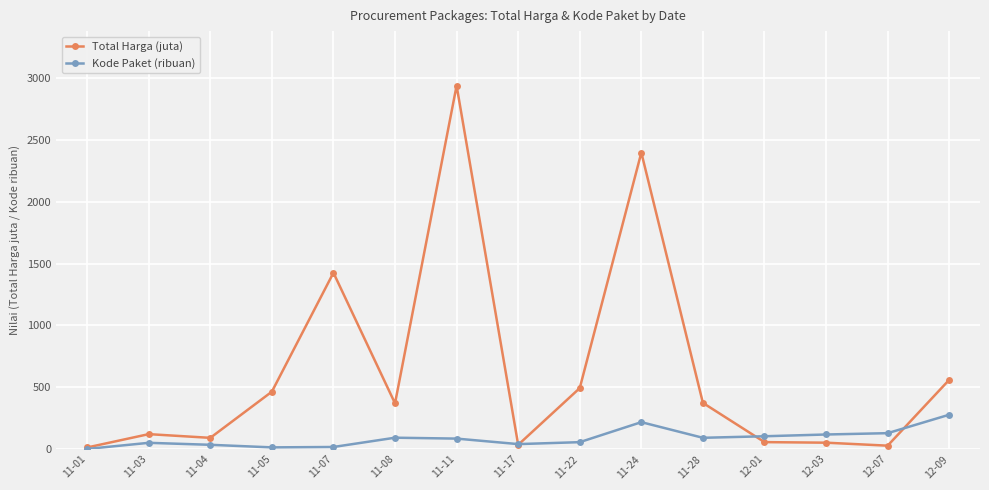

The value of Total Harga (juta) at 11-11 is 1516.1. True or false?

False